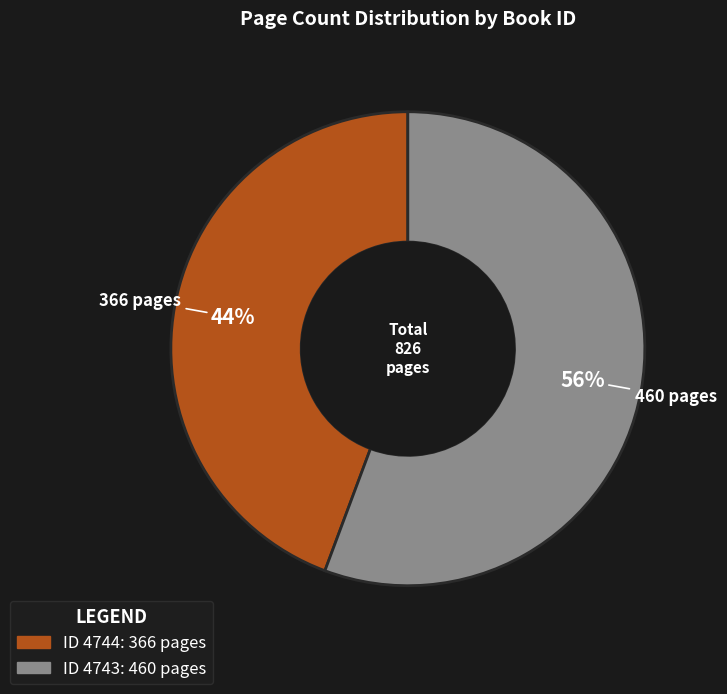

To the nearest percent, what is the average slice percentage?

50%